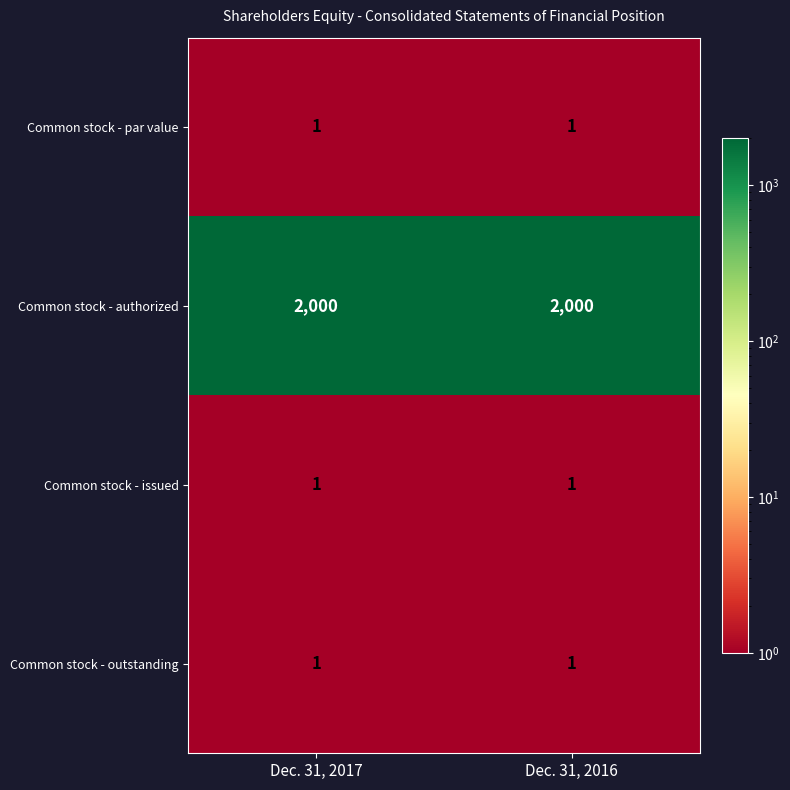

How many data points does each series have?

2